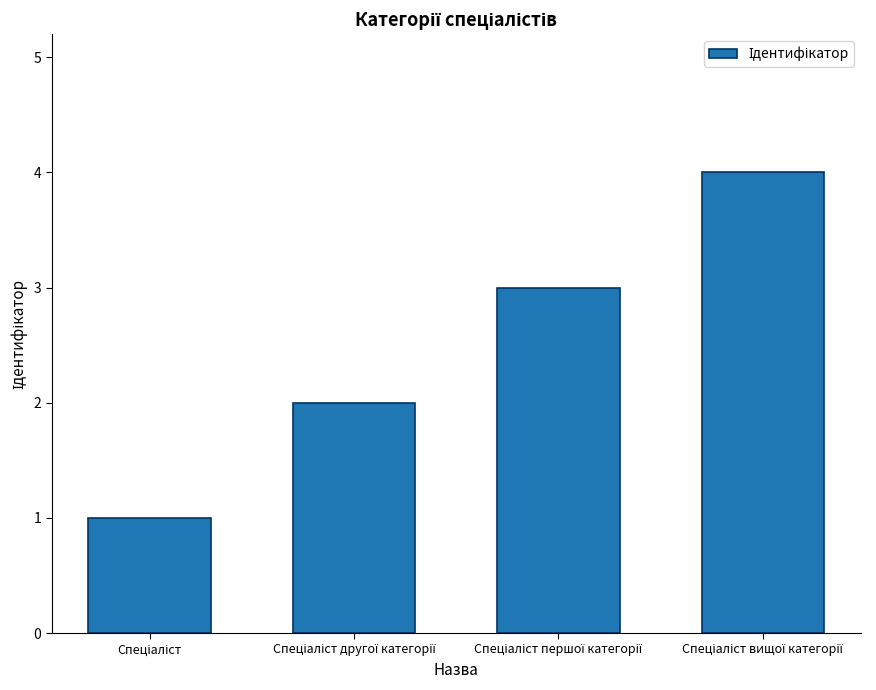

What is the maximum value shown in the chart?

4